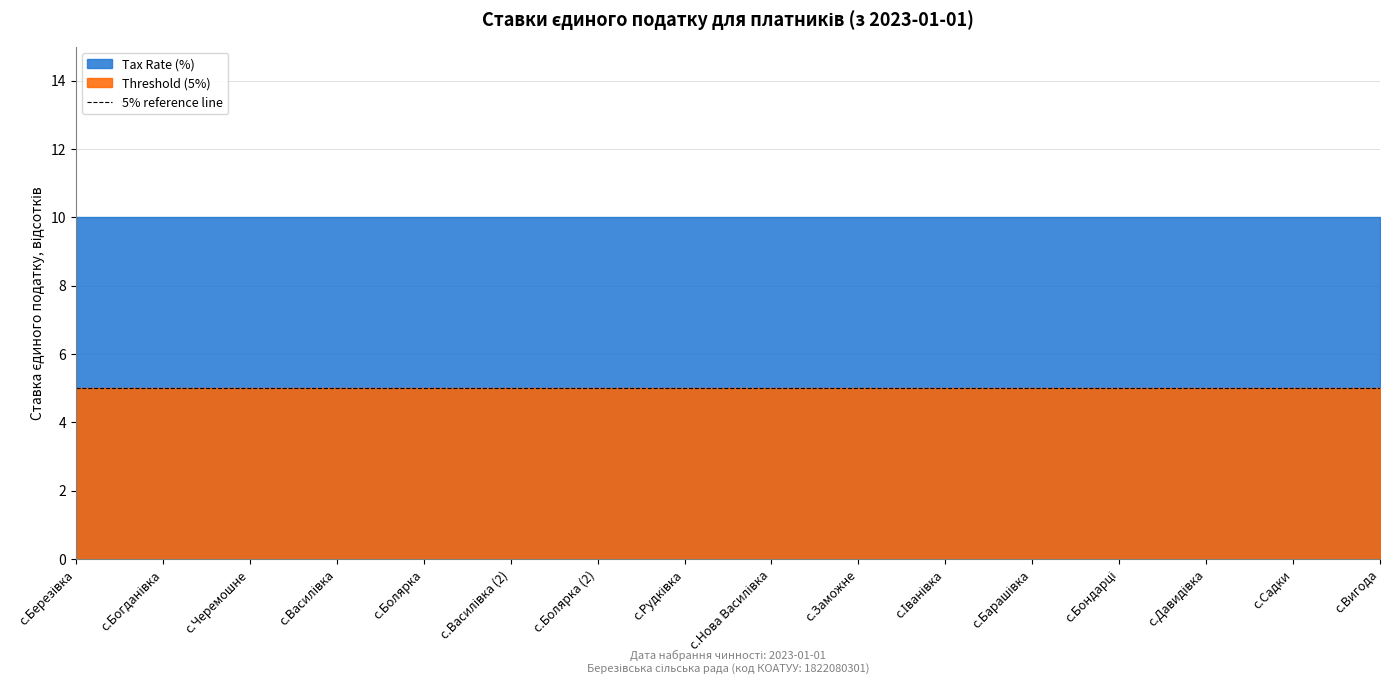

At с.Вигода, list the series in order from largest to smallest.

Tax Rate (%), Threshold (5%)